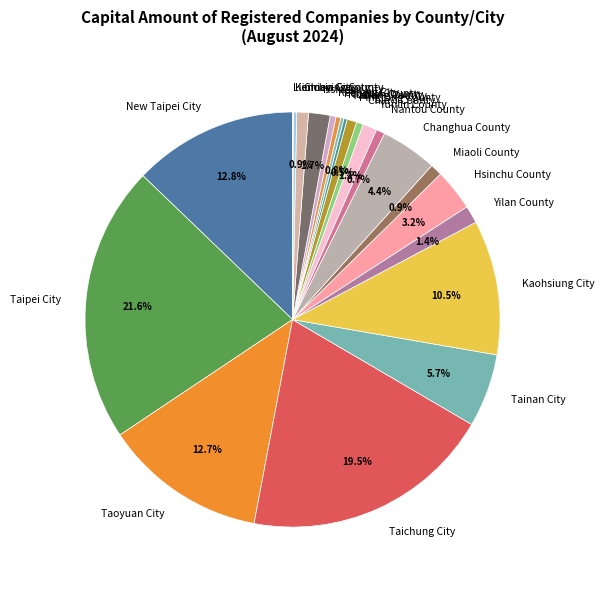

What is the largest slice in the pie chart?

Taipei City